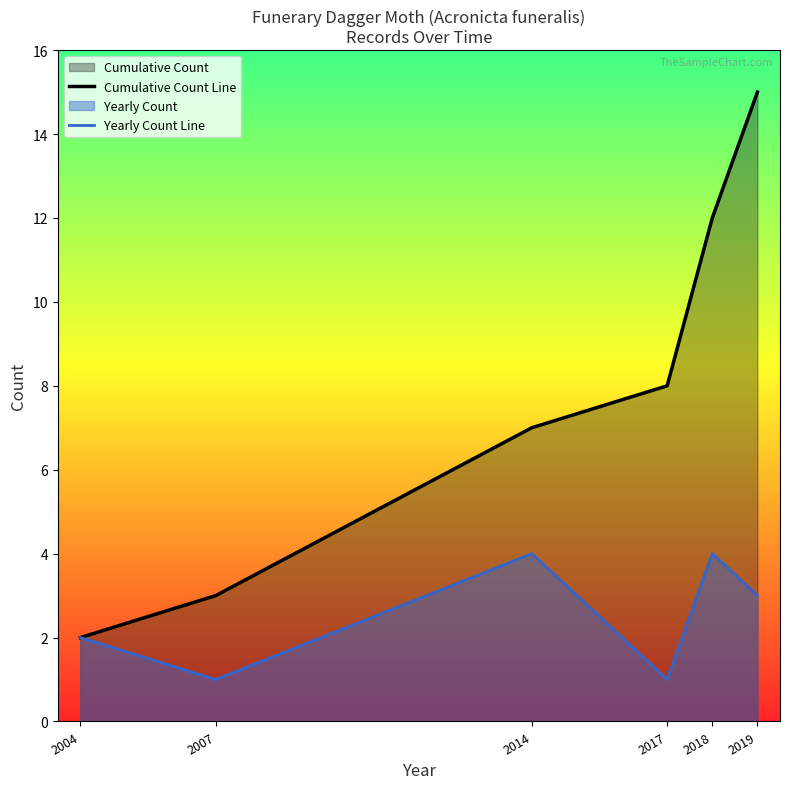

At which category is the sum across all series the highest?

2019